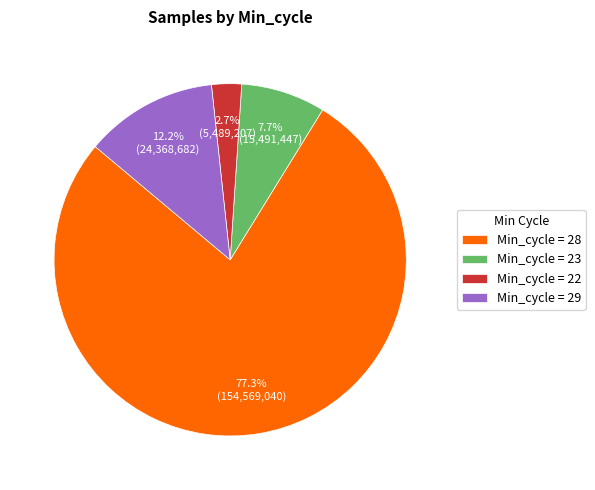

What is the largest slice in the pie chart?

Min_cycle = 28